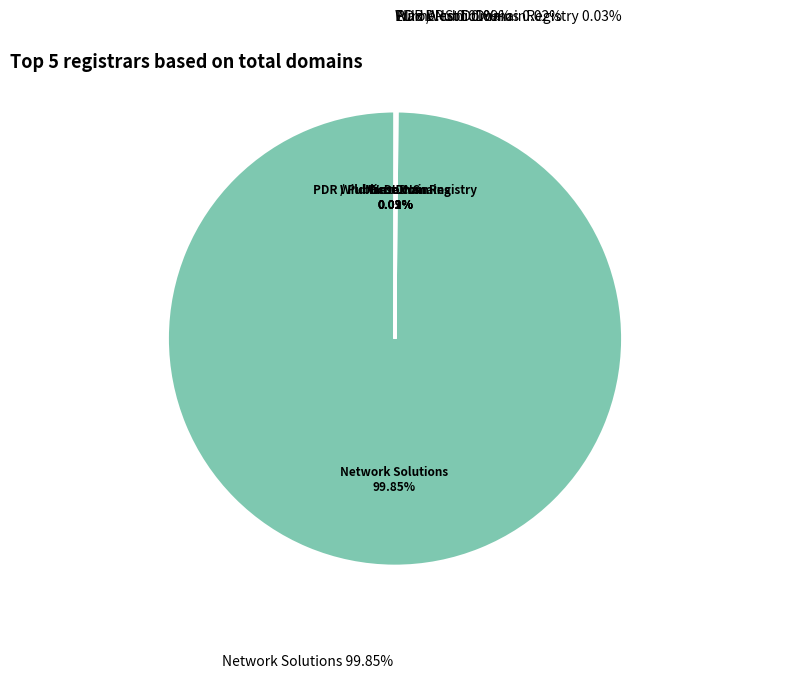

Combined, do Wild West Domains, LLC and EuroDNS S.A. account for over 50%?

No